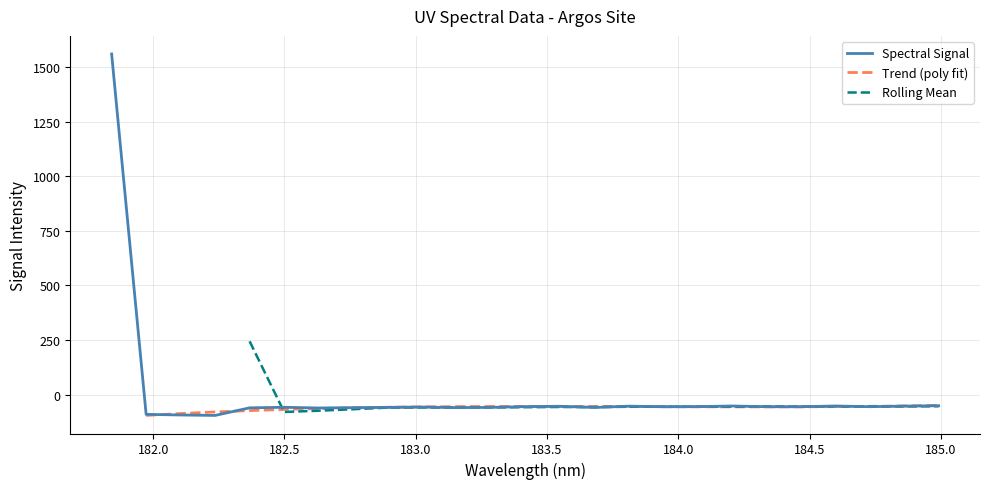

What is the sum of all values?

92.0